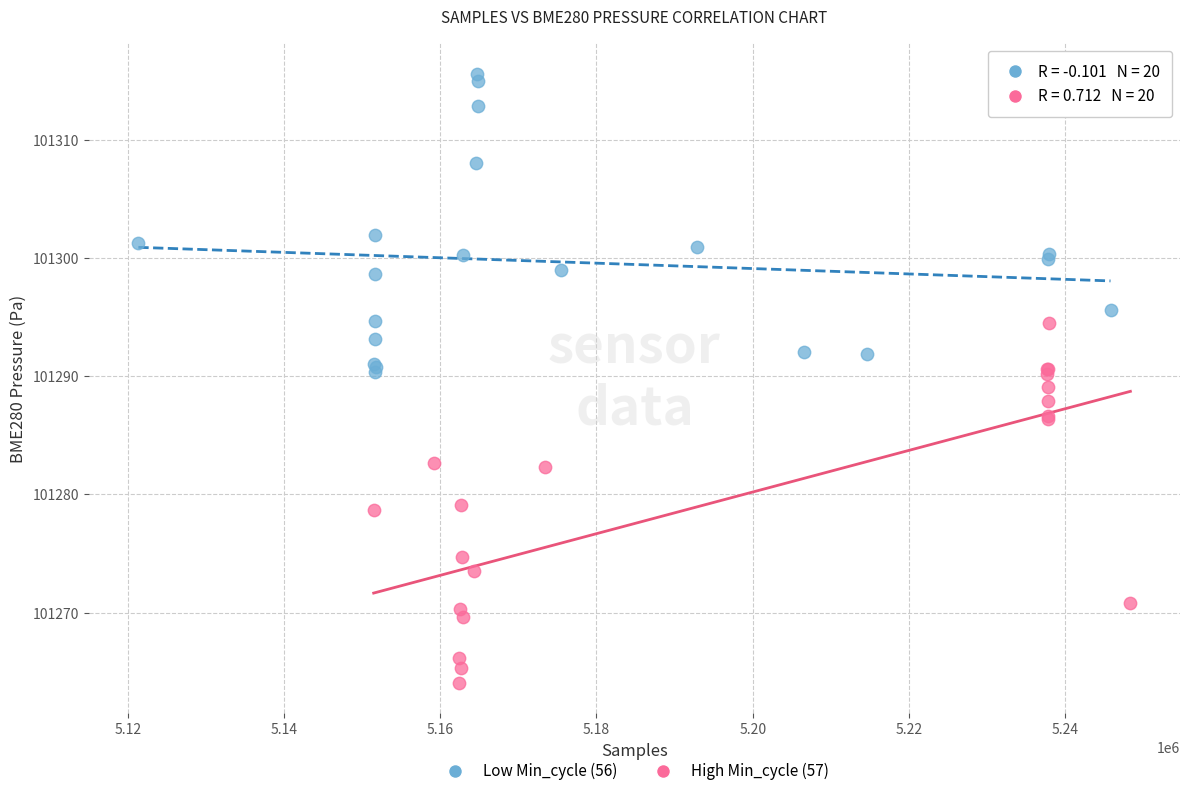

Which series contains the highest Y value?

Low Min_cycle (56)